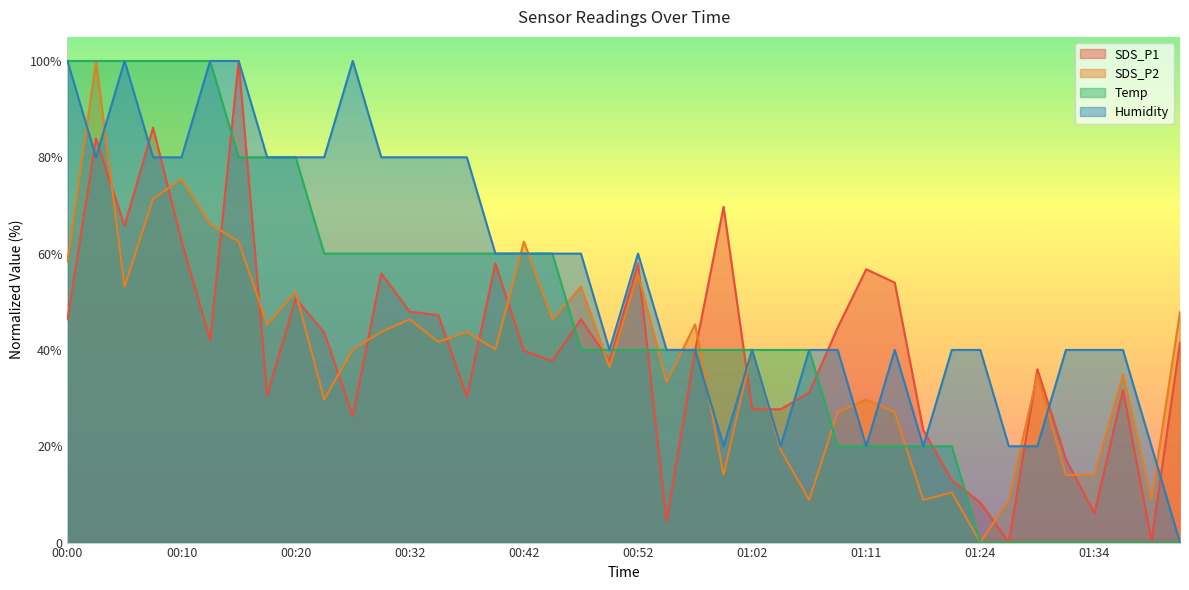

What is the difference between the maximum and minimum values in the Humidity series?

100.0